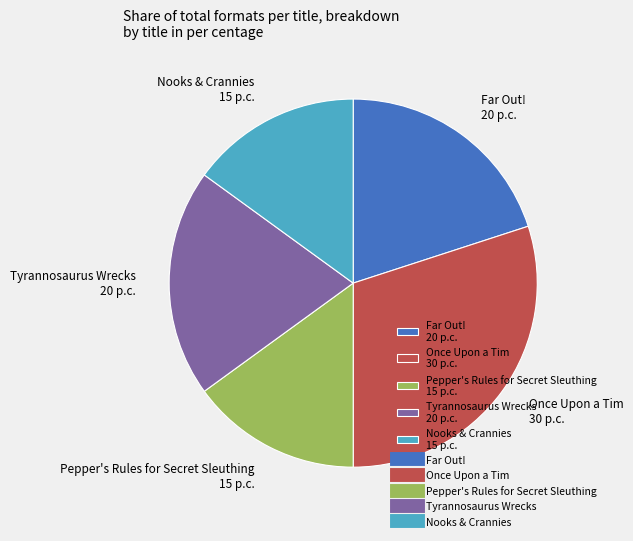

Is the sum of Tyrannosaurus Wrecks 20 p.c. and Nooks & Crannies 15 p.c. greater than half?

No